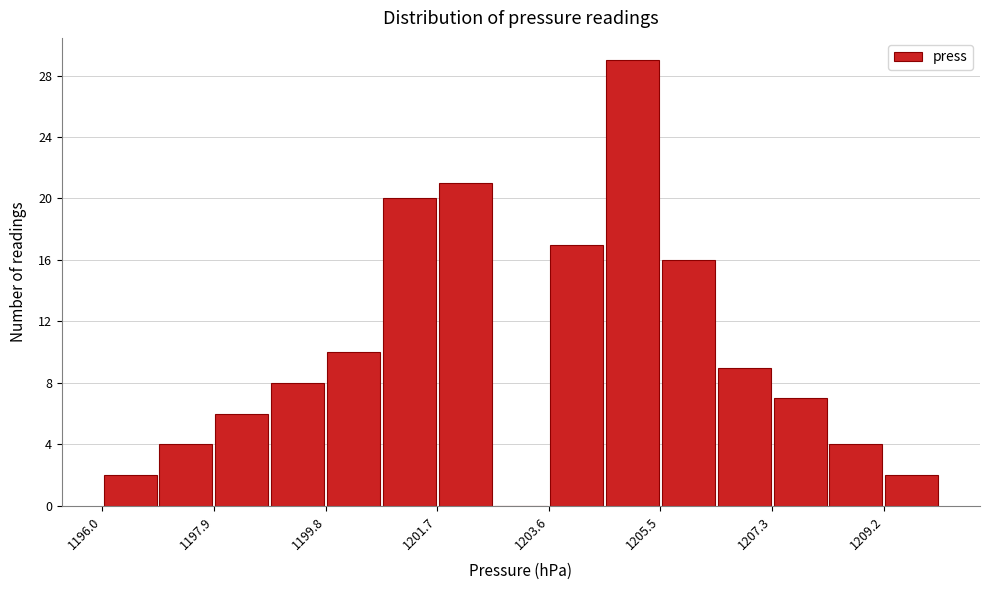

Which range on the x-axis has the tallest bar?

1204.6 to 1205.4